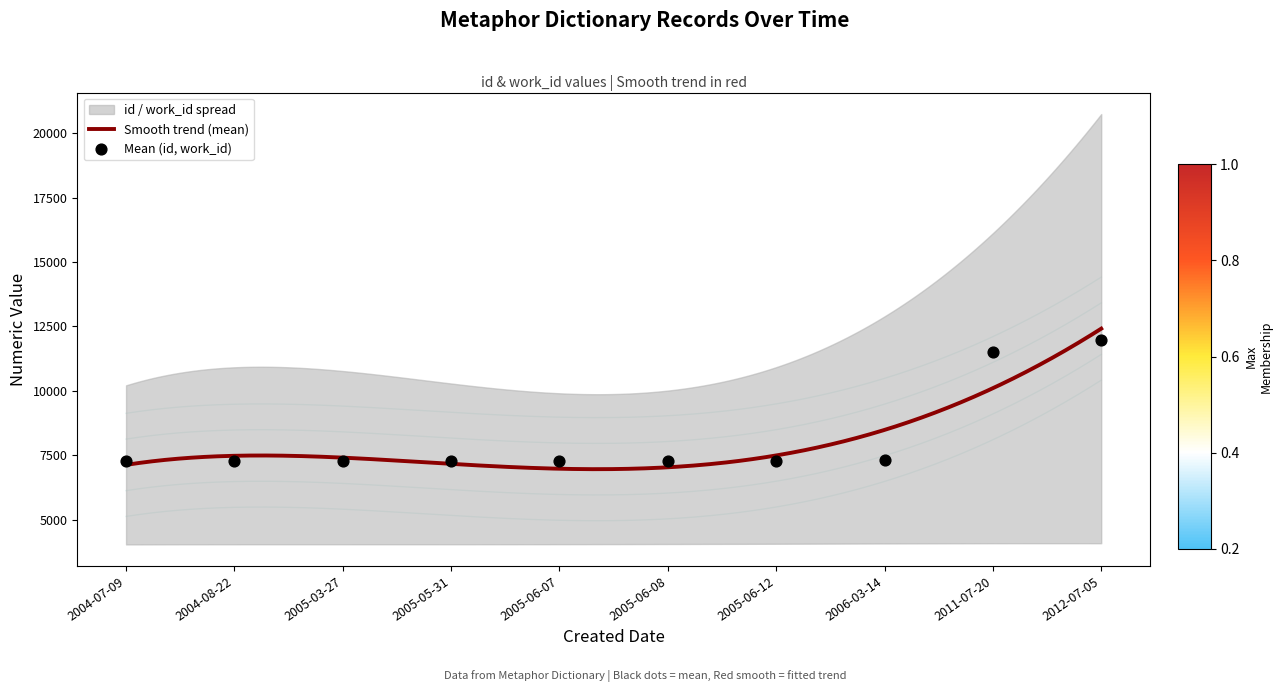

What is the ratio of the value at 2004-08-22 to the value at 2012-07-05?

0.6